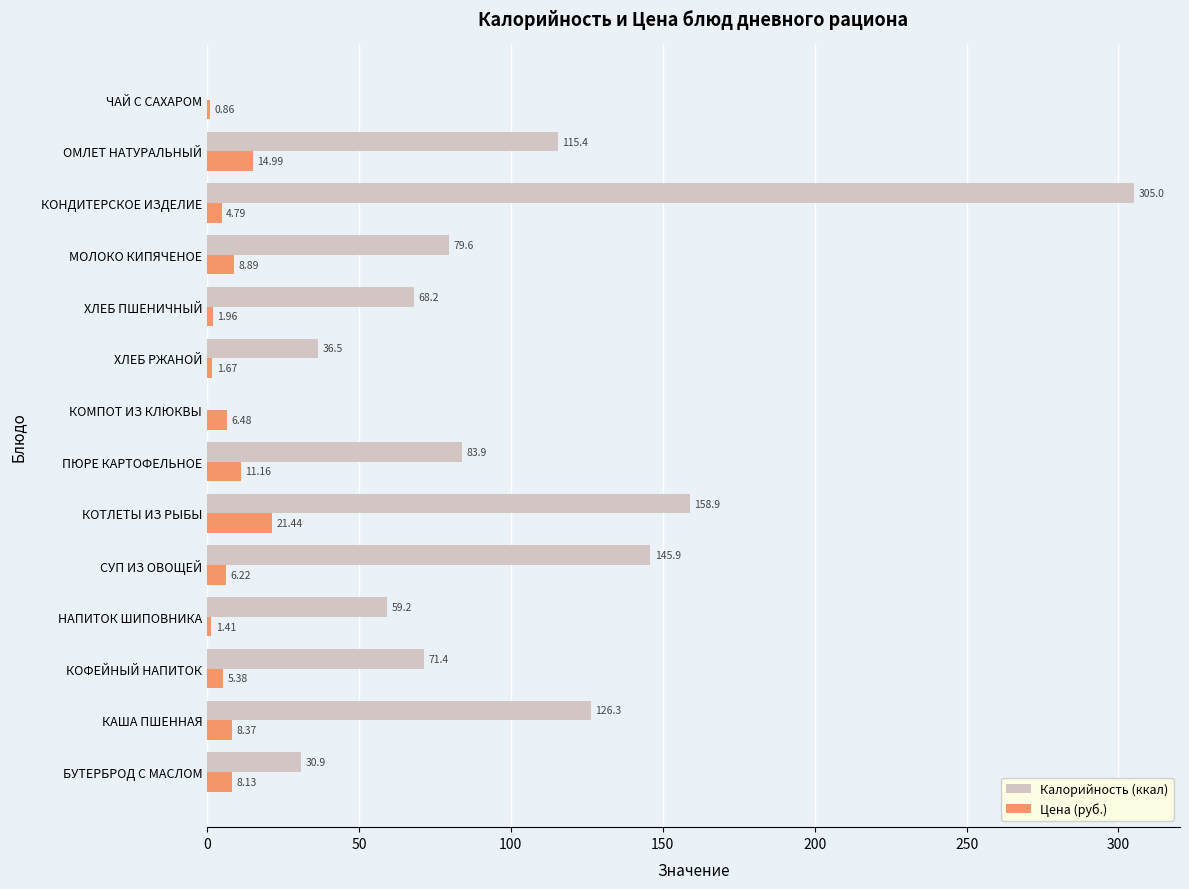

What is the sum of the Калорийность (ккал) values at КАША ПШЕННАЯ and ЧАЙ С САХАРОМ?

126.3